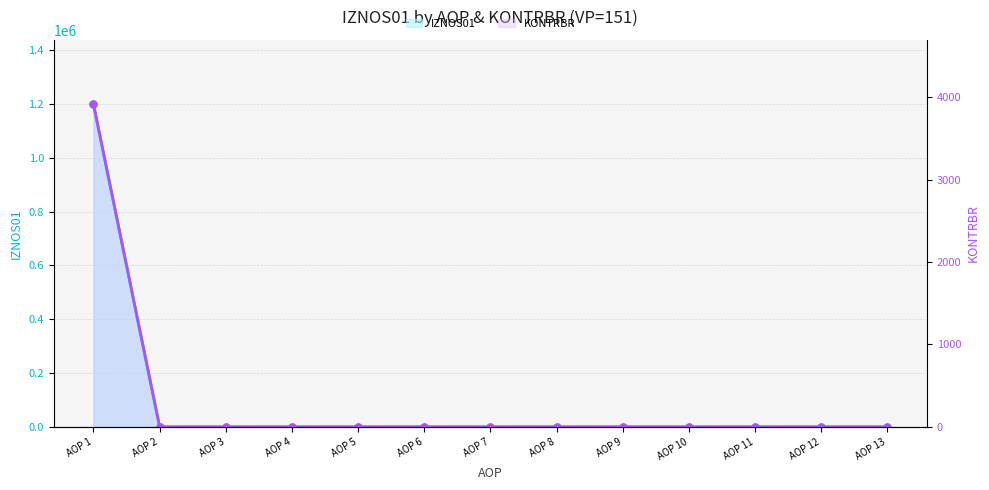

The IZNOS01 series shows 0.0 at AOP 8. True or false?

True